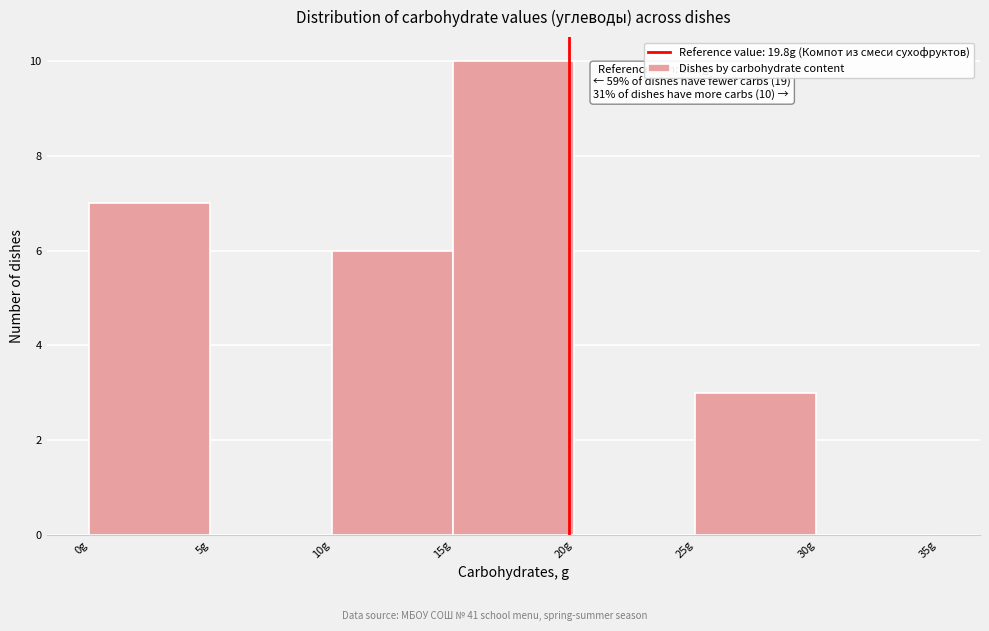

Over which range of the x-axis is the bar tallest?

15 to 20